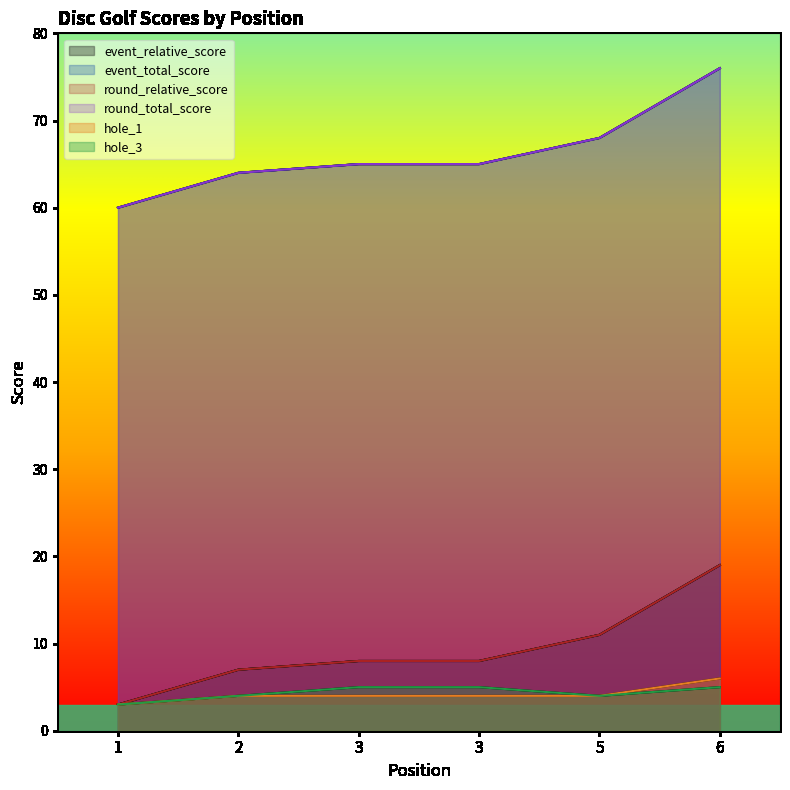

True or false: hole_1 and round_total_score intersect in this chart.

False